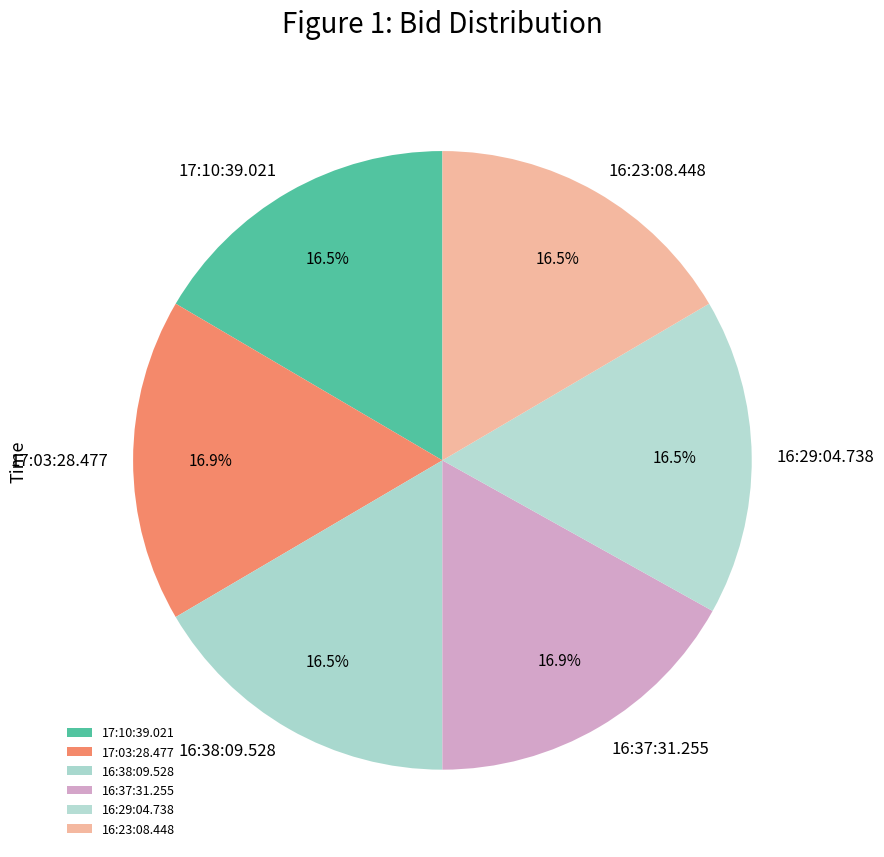

What portion of the pie excludes 16:23:08.448?

83.5%